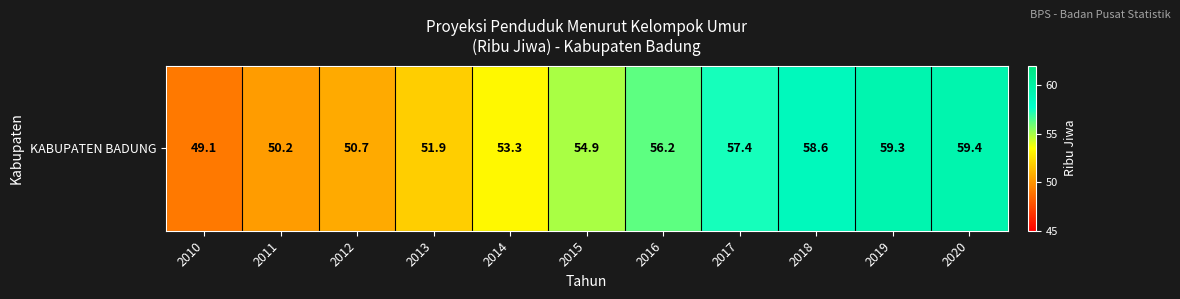

Reading right to left, transcribe all the data shown in this chart.

59.4	59.3	58.6	57.4	56.2	54.9	53.3	51.9	50.7	50.2	49.1